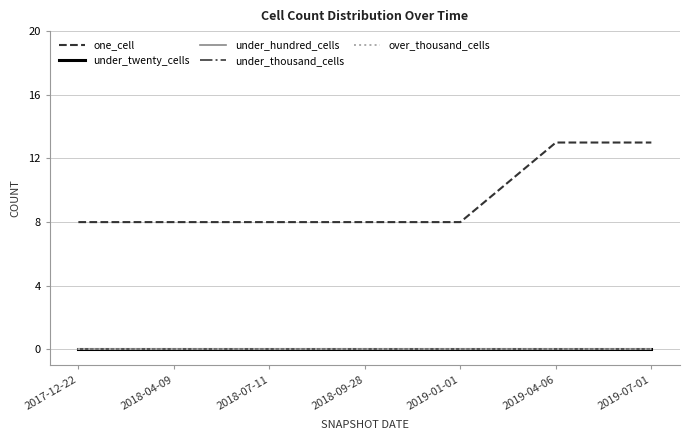

Which series has the widest spread of values?

one_cell